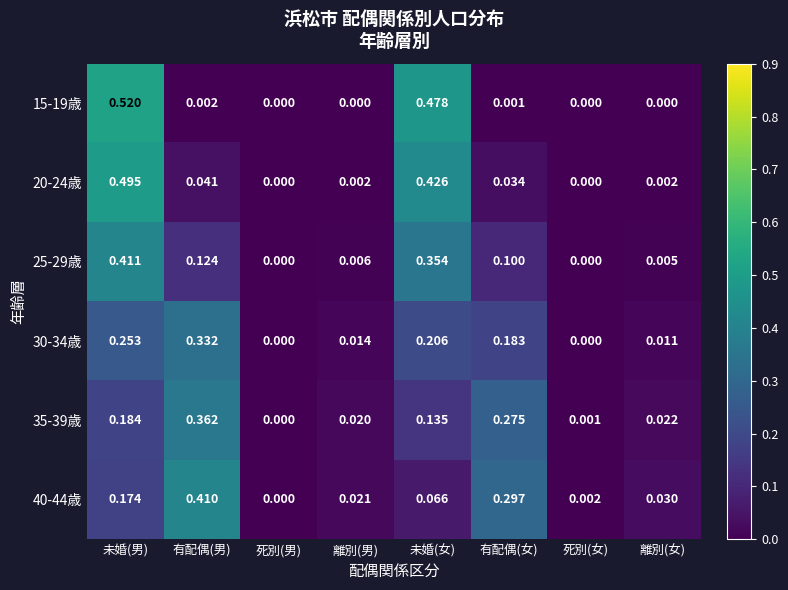

At which category is the sum across all series the highest?

未婚(男)